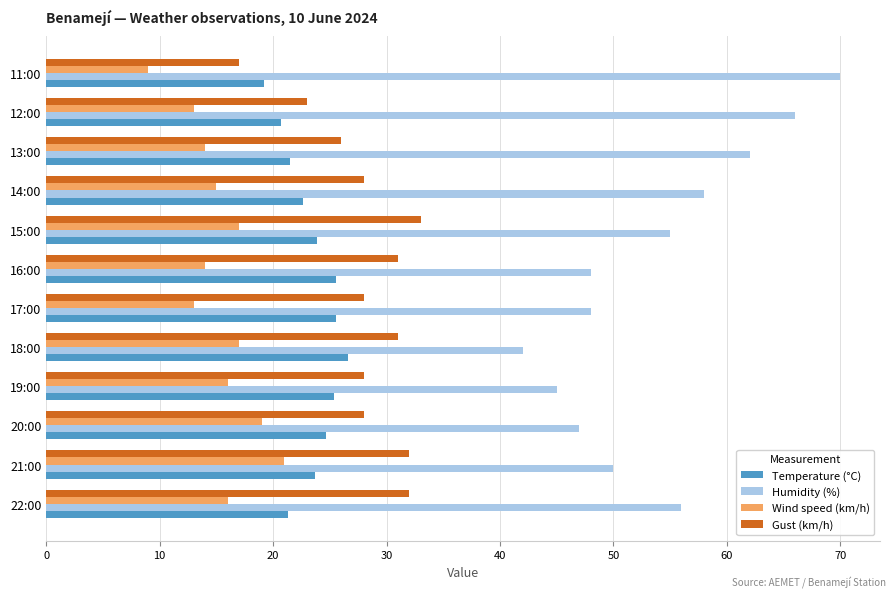

True or false: Humidity (%) has a value of 91.8 at 15:00.

False